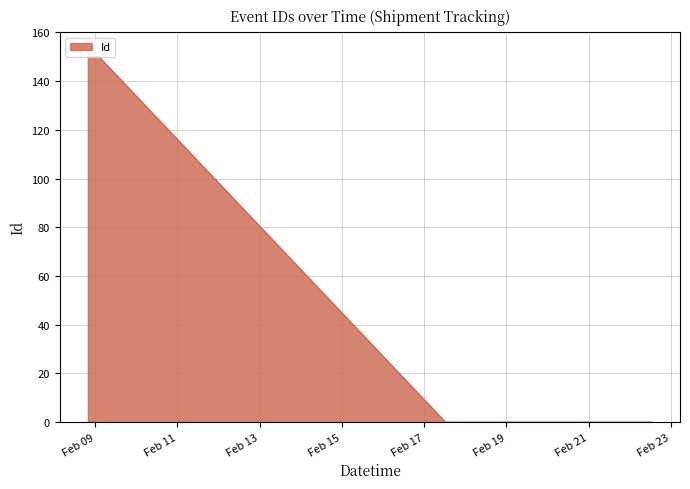

What is the difference between the maximum and minimum values?

150.0